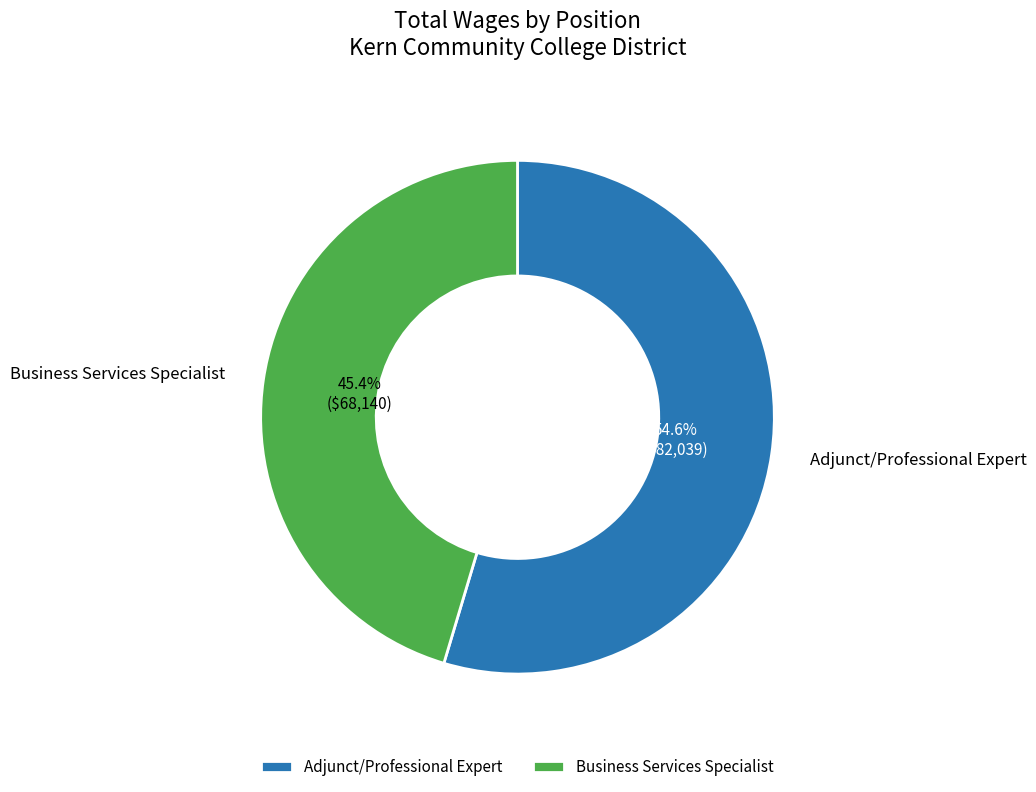

How many segments does this pie chart have?

2